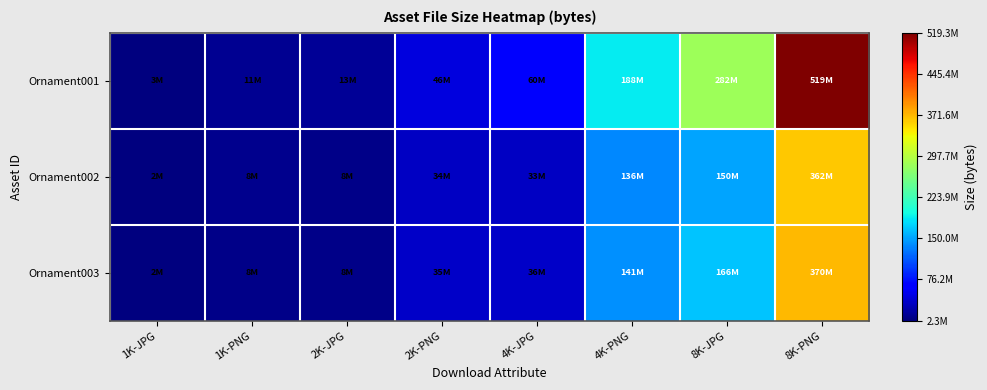

Reading left to right, what are all the values shown in this chart?

Ornament001: 1K-JPG=2682834	1K-PNG=11053425	2K-JPG=12694529	2K-PNG=45666527	4K-JPG=59952936	4K-PNG=187527595	8K-JPG=281658379	8K-PNG=519262126
Ornament002: 1K-JPG=2416598	1K-PNG=8425087	2K-JPG=7676858	2K-PNG=33879475	4K-JPG=32990075	4K-PNG=135729271	8K-JPG=150432862	8K-PNG=361886746
Ornament003: 1K-JPG=2315865	1K-PNG=8363232	2K-JPG=8184306	2K-PNG=34689572	4K-JPG=36298190	4K-PNG=140735403	8K-JPG=166482973	8K-PNG=370209376